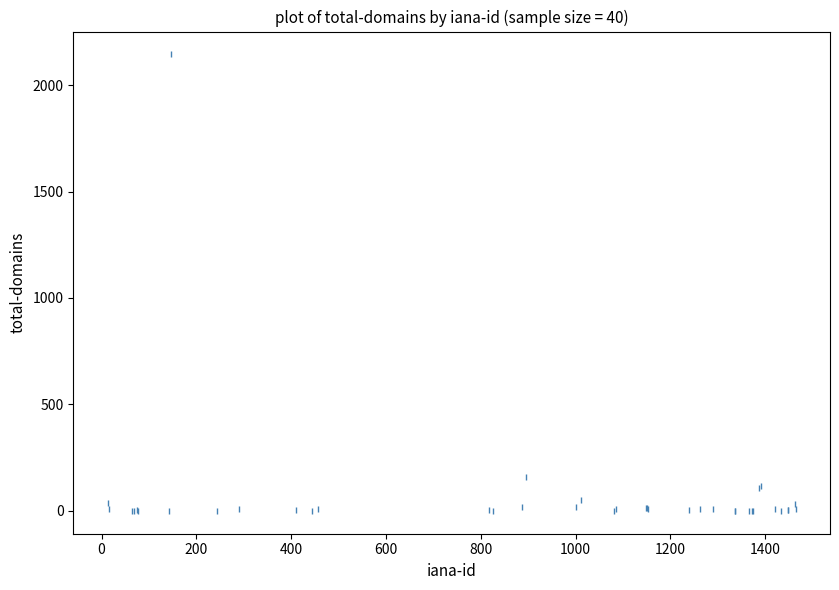

What Y value in the scatter plot is closest to 1072?

159